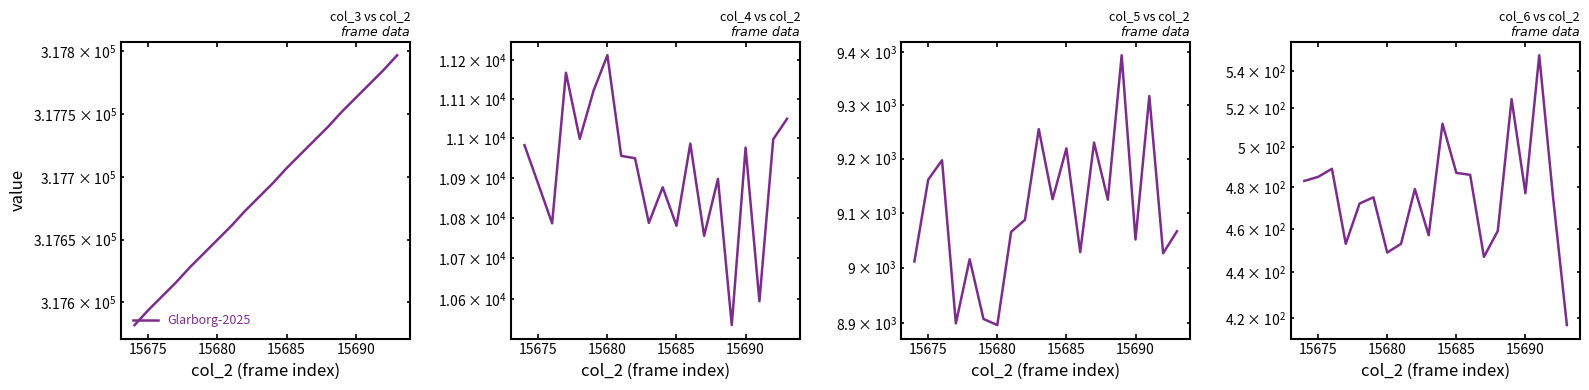

Which series has the largest range (max minus min)?

col_4